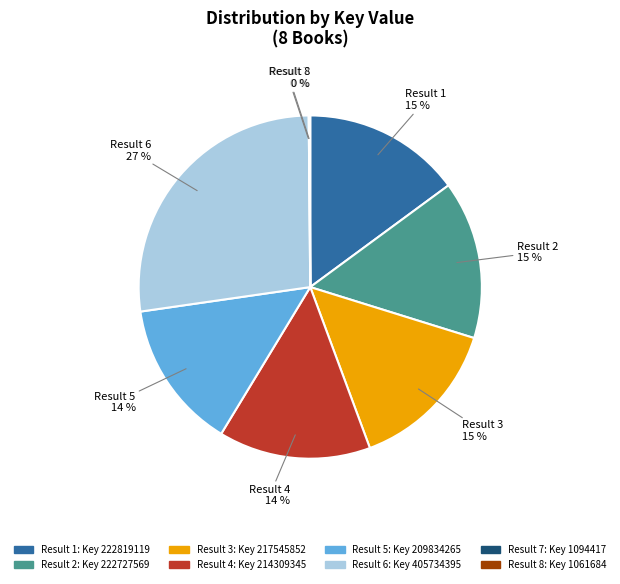

The Result 6 slice represents 18% of the pie. True or false?

False